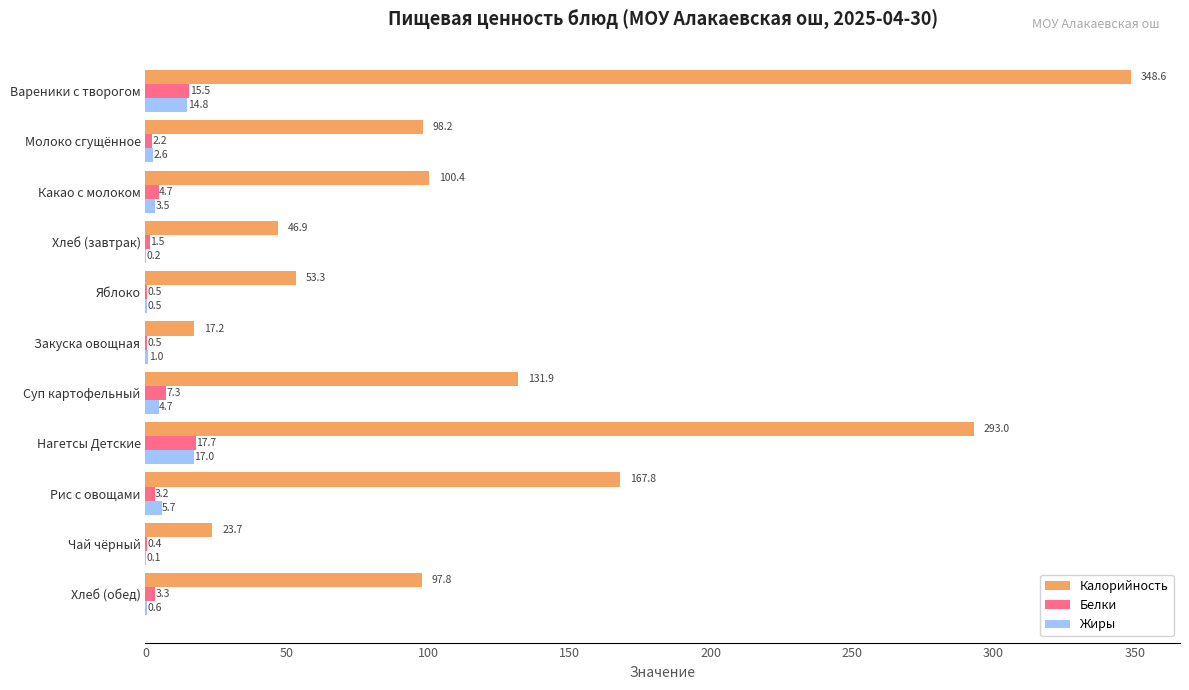

What is the sum of all Жиры values?

50.7